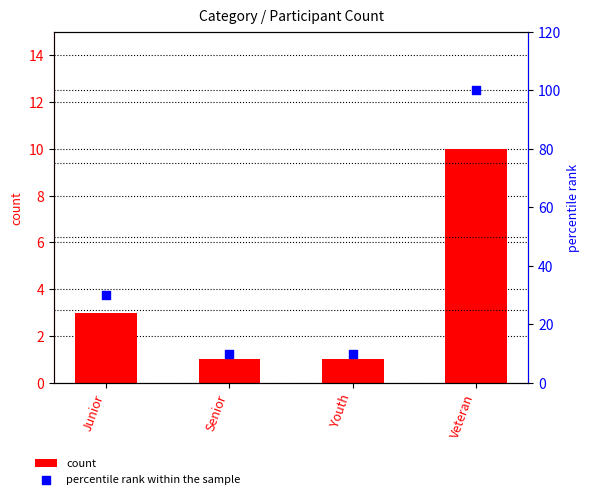

Which series has the widest spread of Y values?

percentile rank within the sample